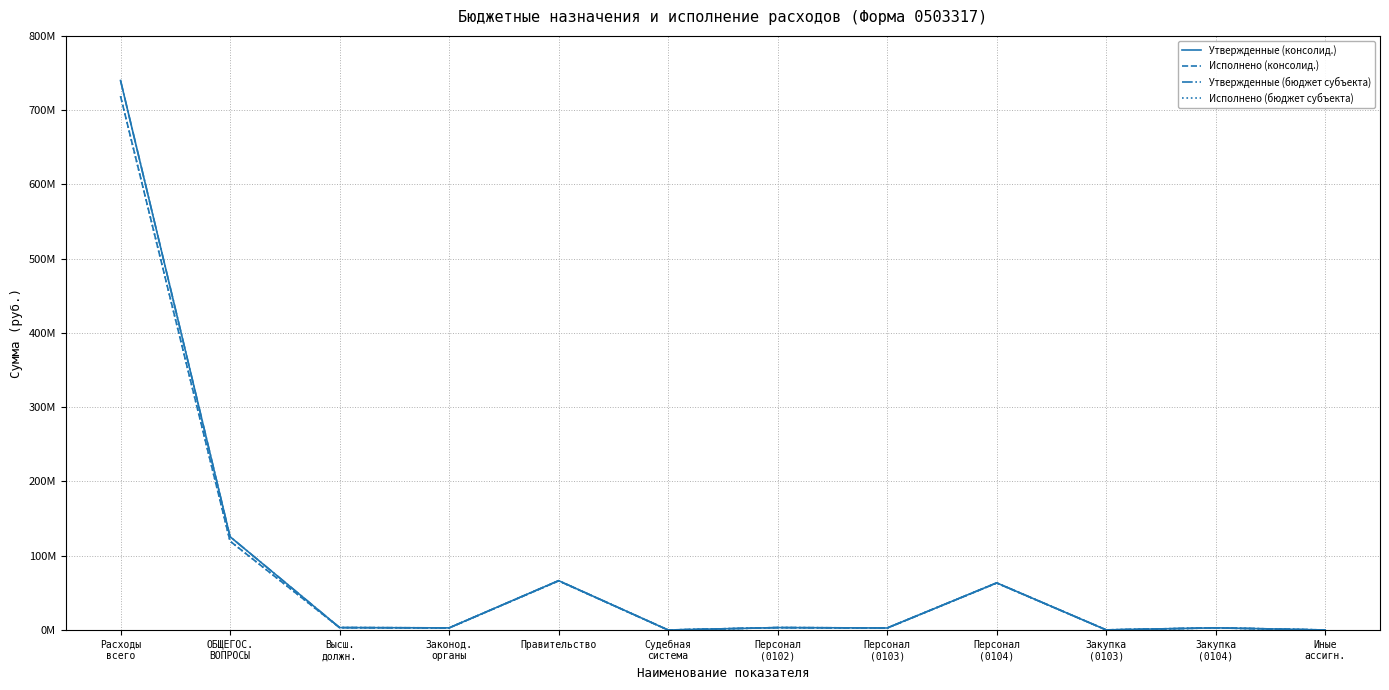

Does the chart have visible grid lines?

Yes